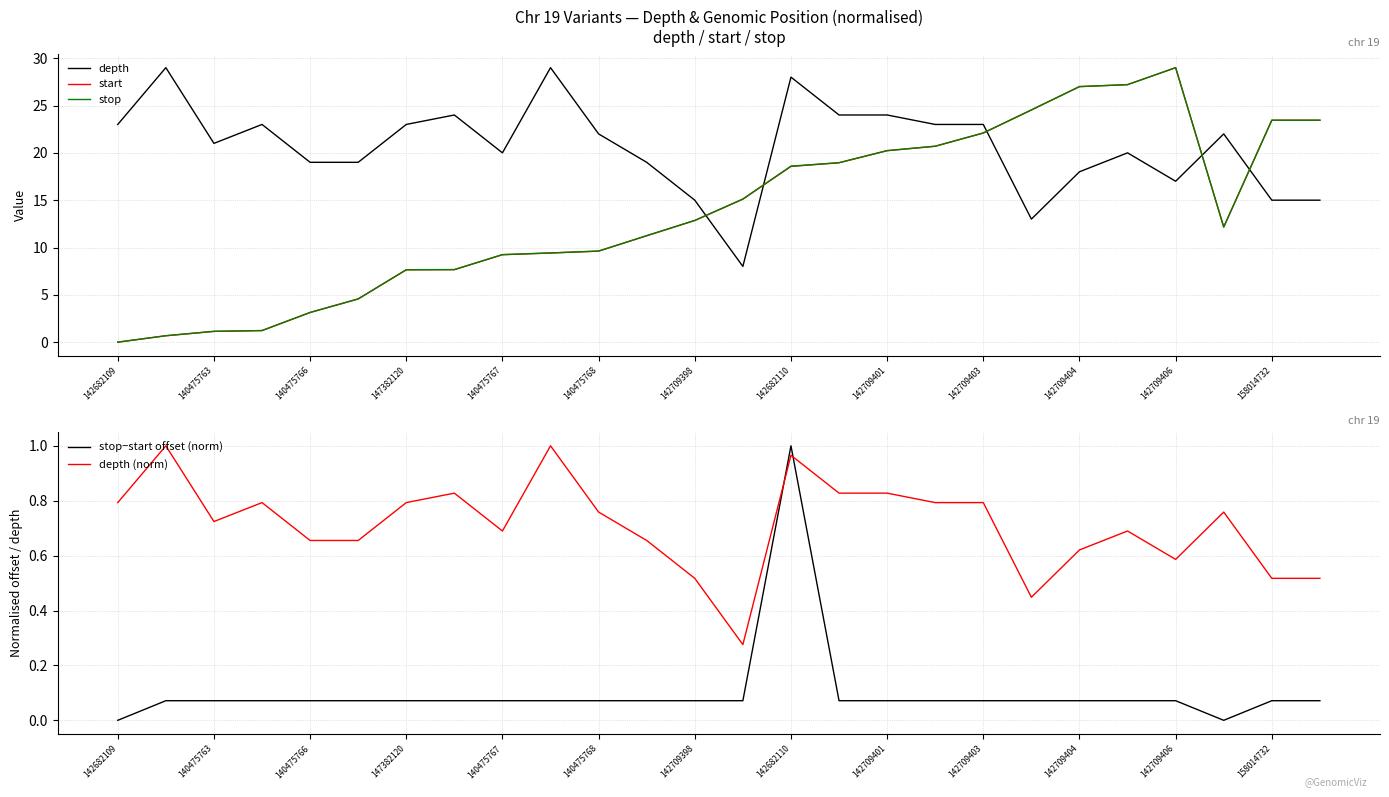

True or false: stop−start offset (norm) and depth (norm) intersect in this chart.

True